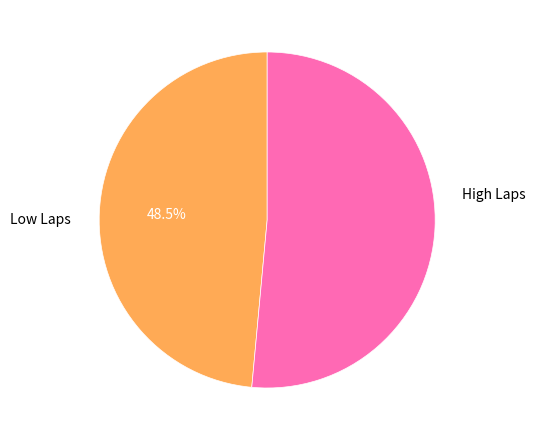

Is there a majority slice in this chart?

Yes